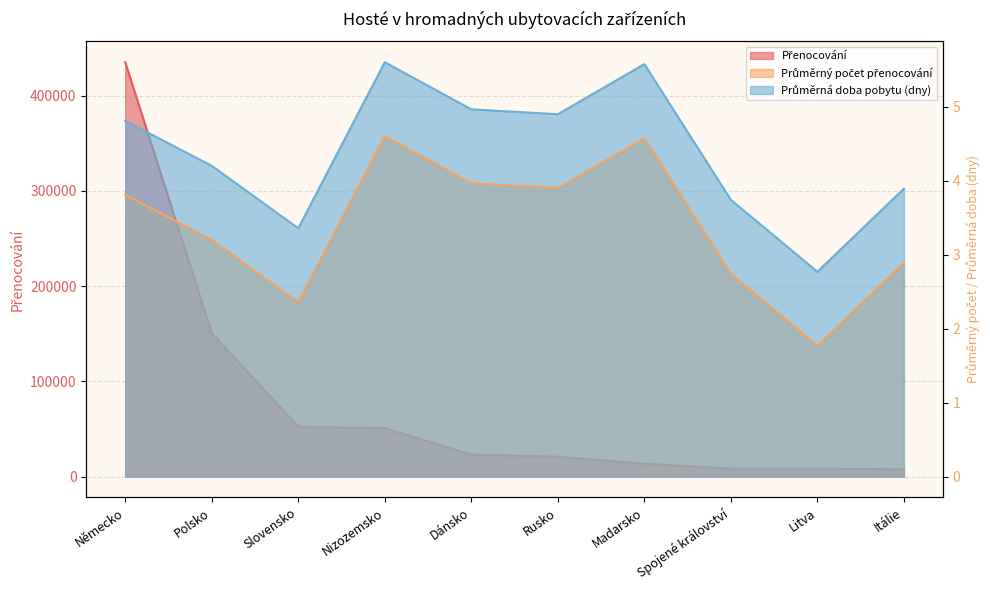

What value does the Průměrný počet přenocování series have at Slovensko?

2.4